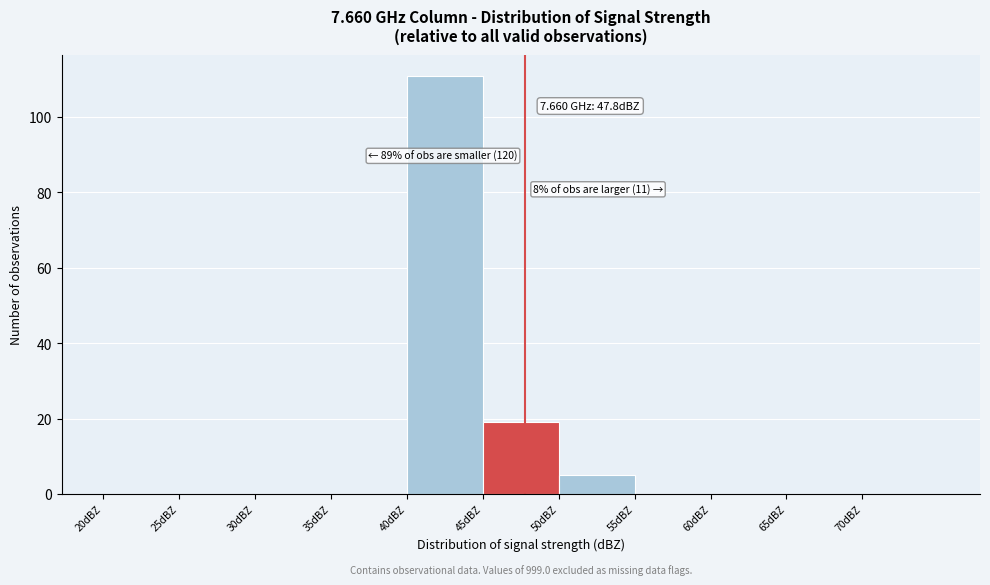

Which range on the x-axis has the tallest bar?

40 to 45